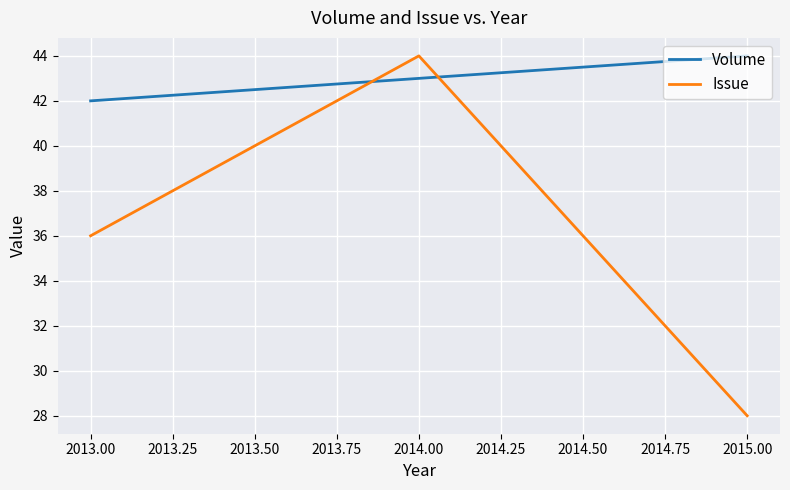

Which series has the largest range (max minus min)?

Issue